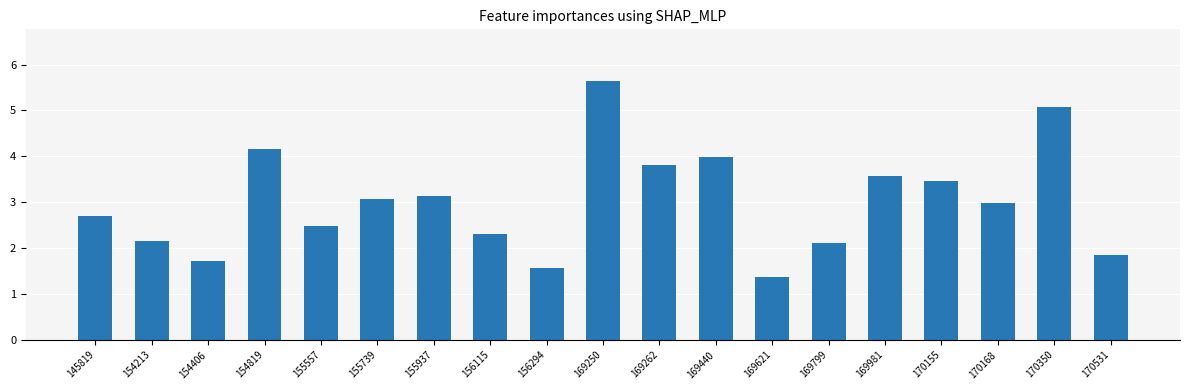

The value at 170155 is 2.1. True or false?

False